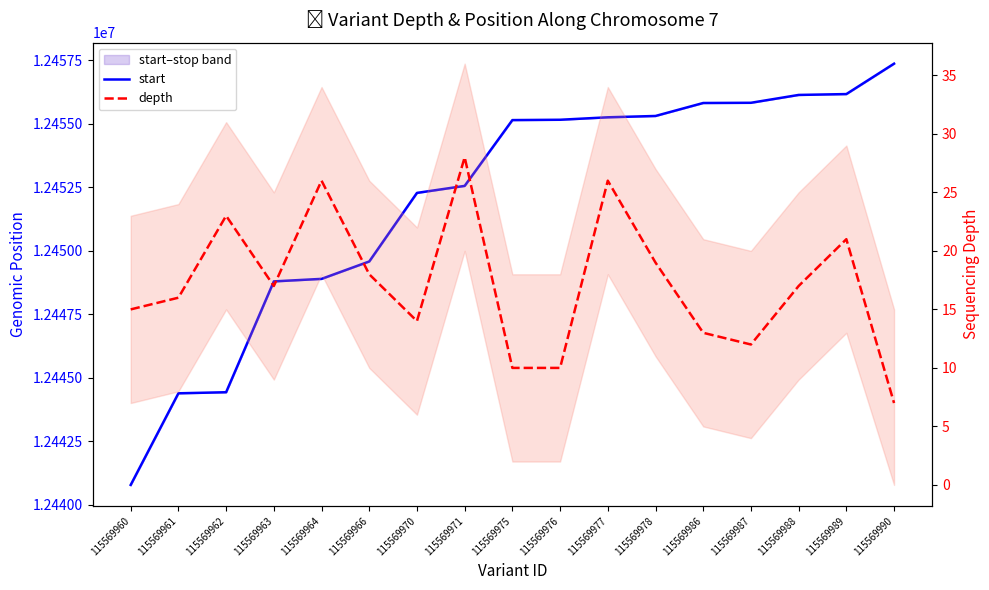

True or false: depth and start intersect in this chart.

False